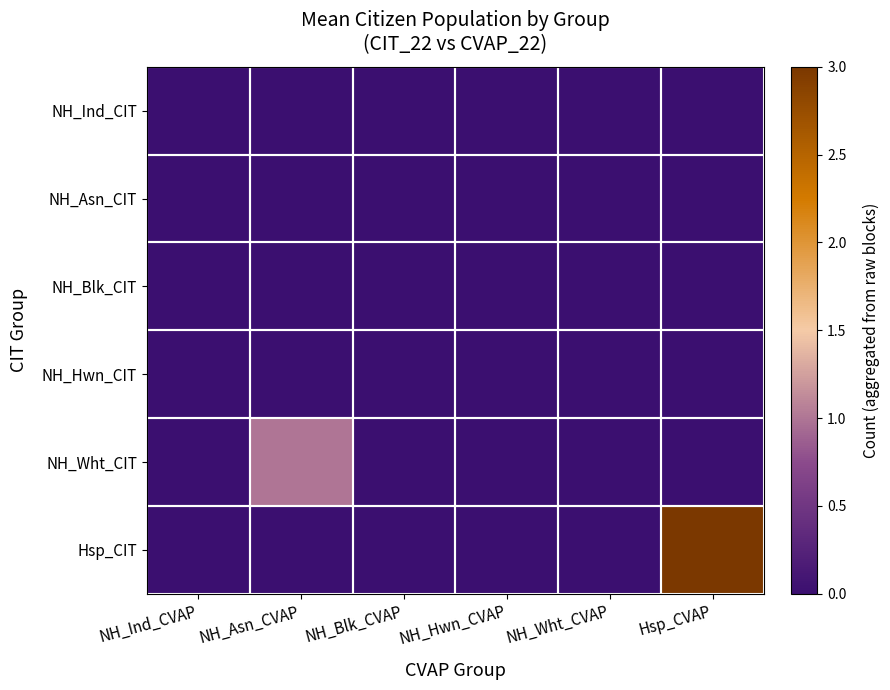

Which has a higher value, NH_Ind_CVAP or NH_Hwn_CVAP?

NH_Ind_CVAP